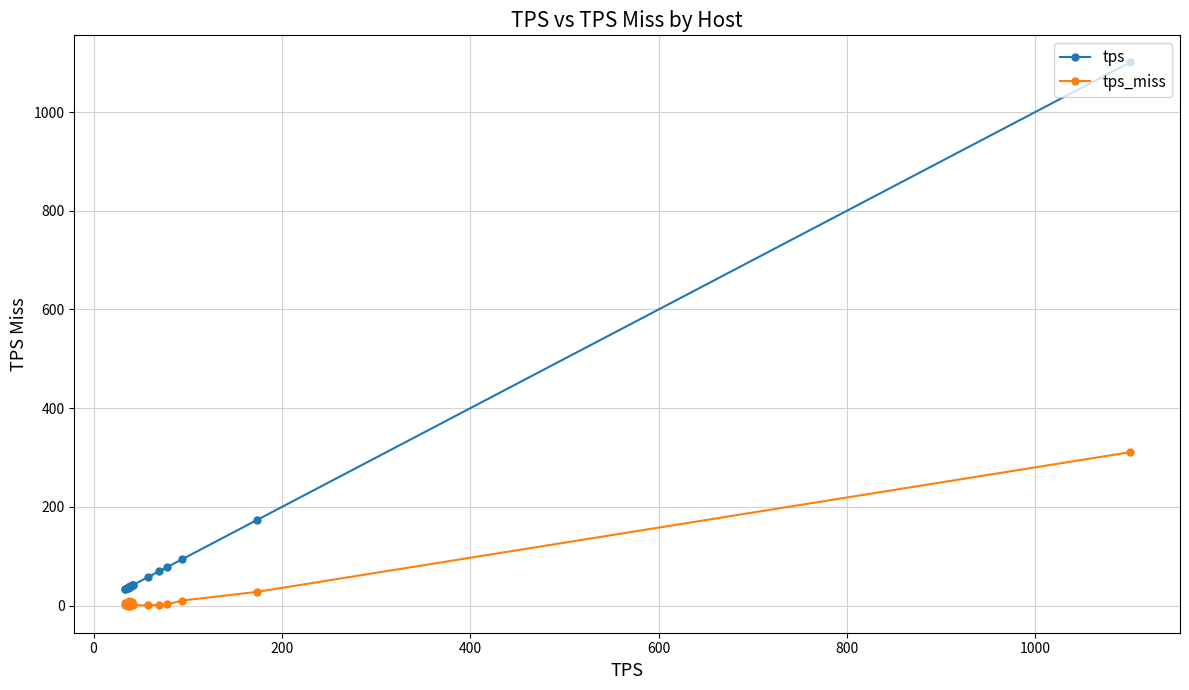

True or false: tps_miss and tps intersect in this chart.

False